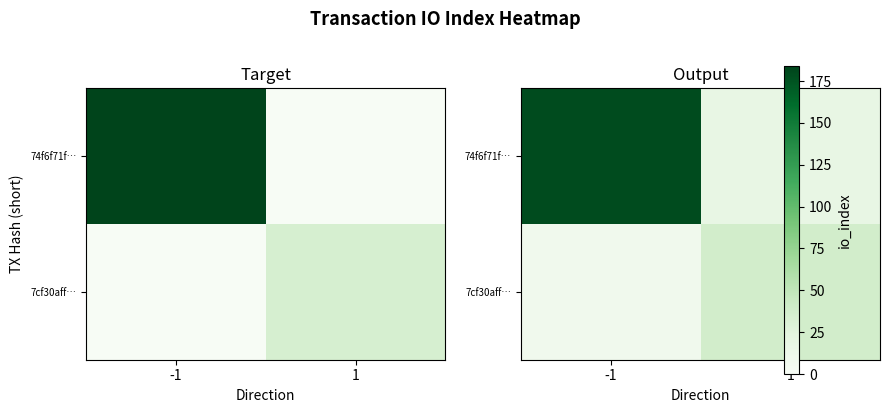

At which label does 74f6f71f… first exceed 178?

-1